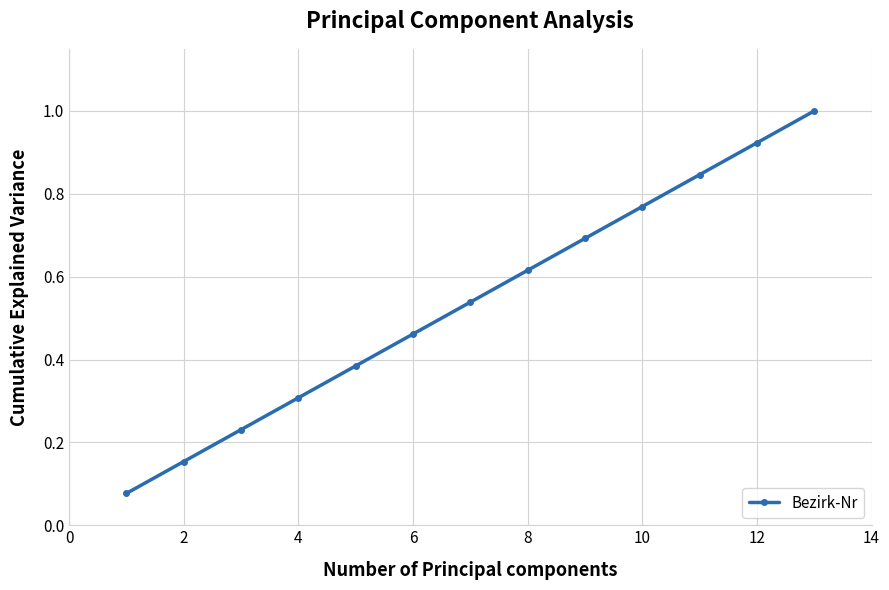

True or false: there are more than 1 points higher than both neighbors.

False